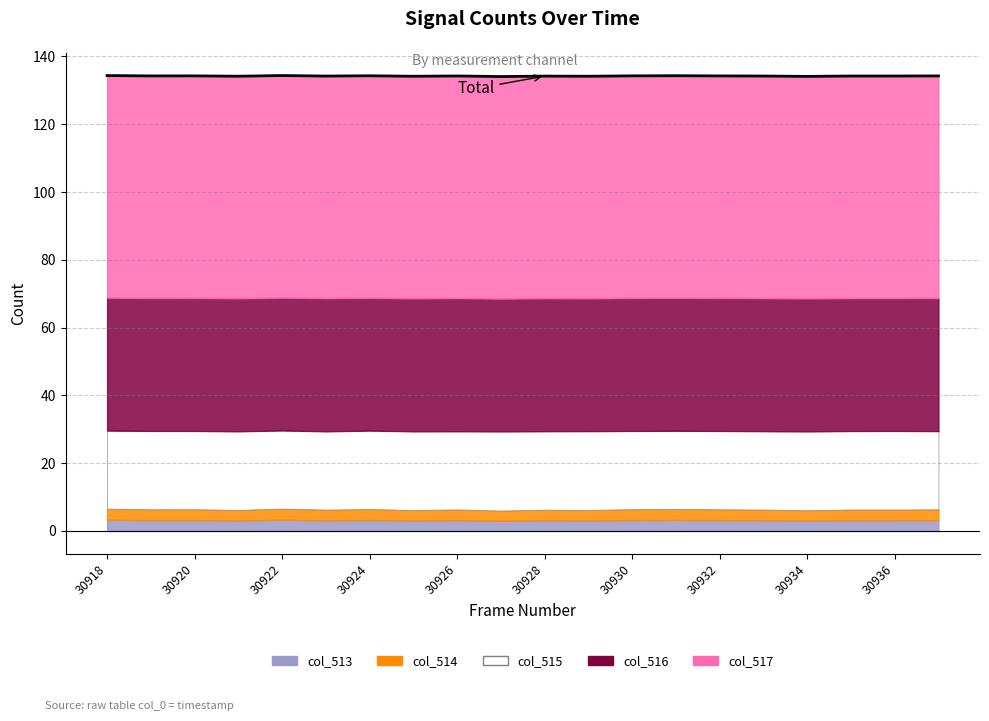

True or false: the data shows 74.4 at 30920.

False